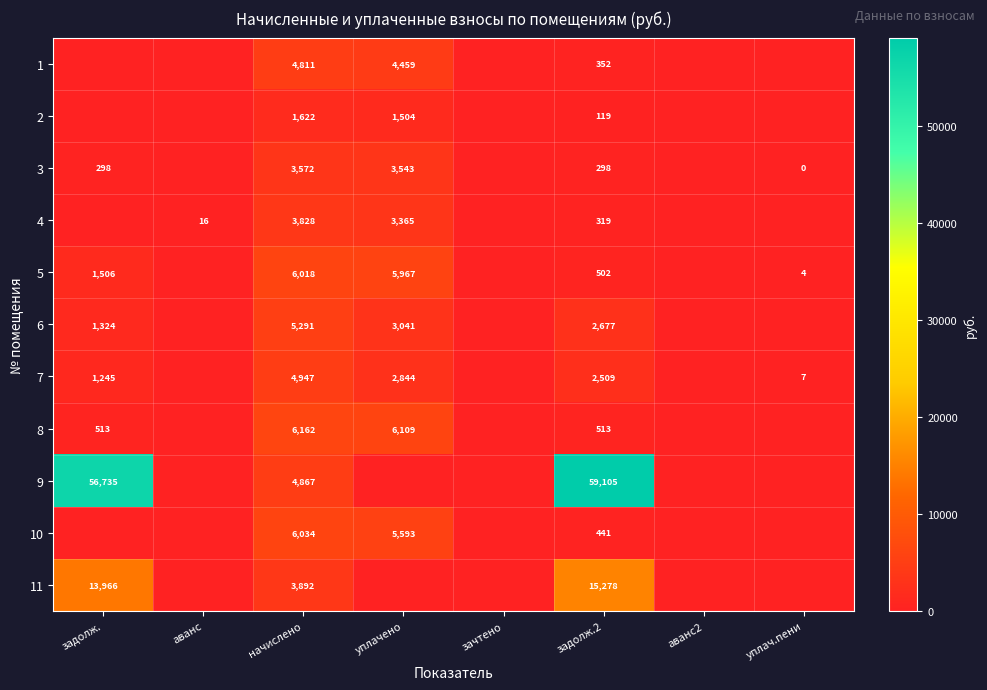

What is the difference between the highest and lowest values at начислено?

4540